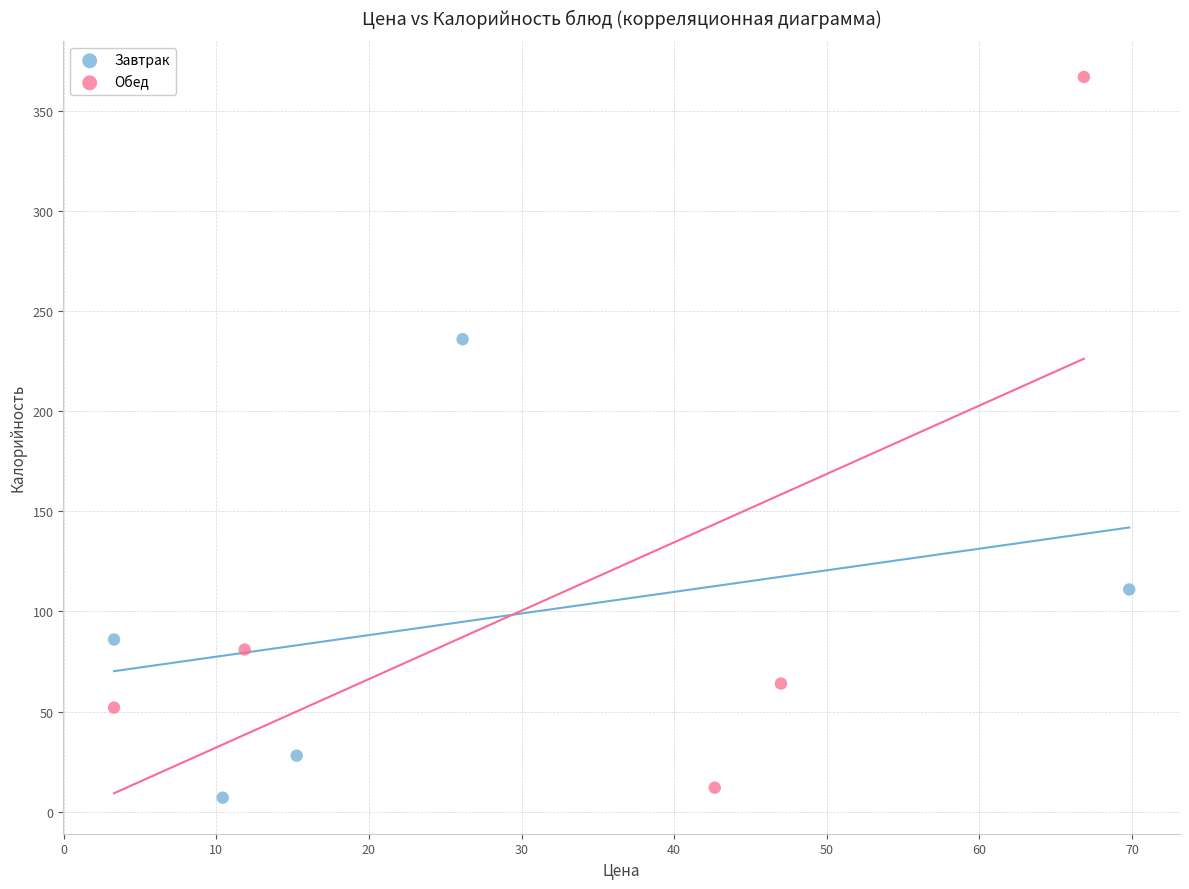

Which series has the largest Y range (max minus min)?

Обед